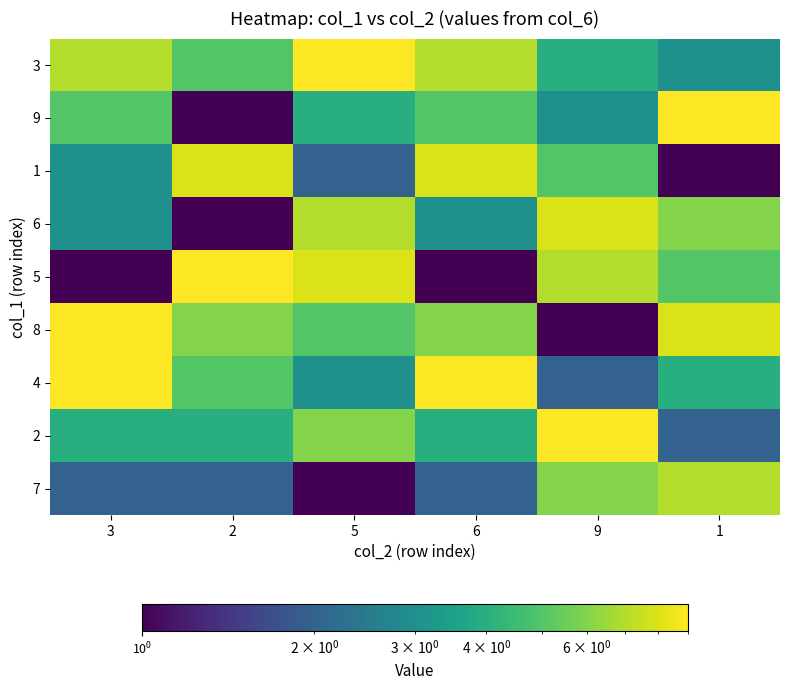

Rank the series by their maximum value, from lowest to highest.

7, 1, 6, 3, 9, 5, 8, 4, 2